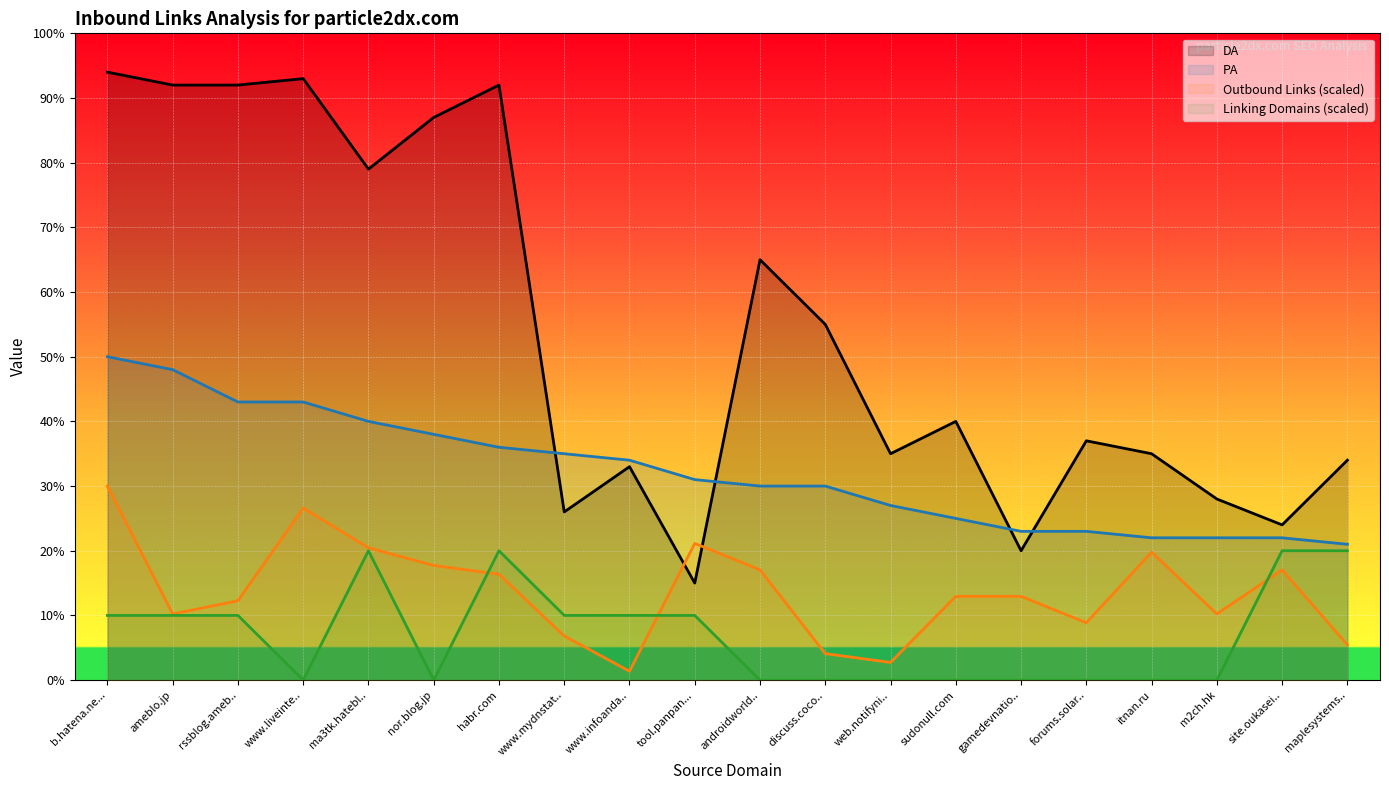

True or false: PA and Linking Domains to Page intersect in this chart.

False